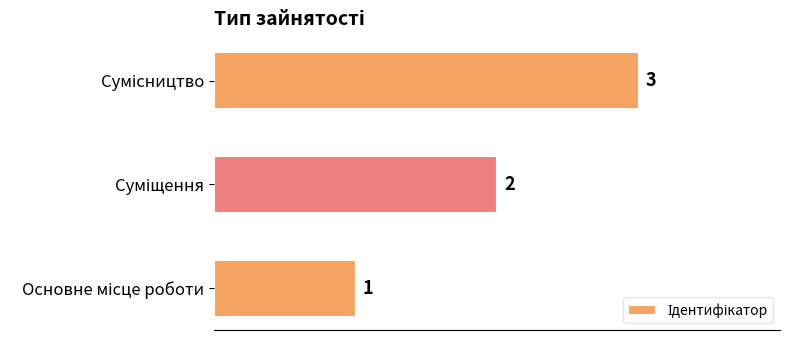

How many values are between 1 and 3?

3